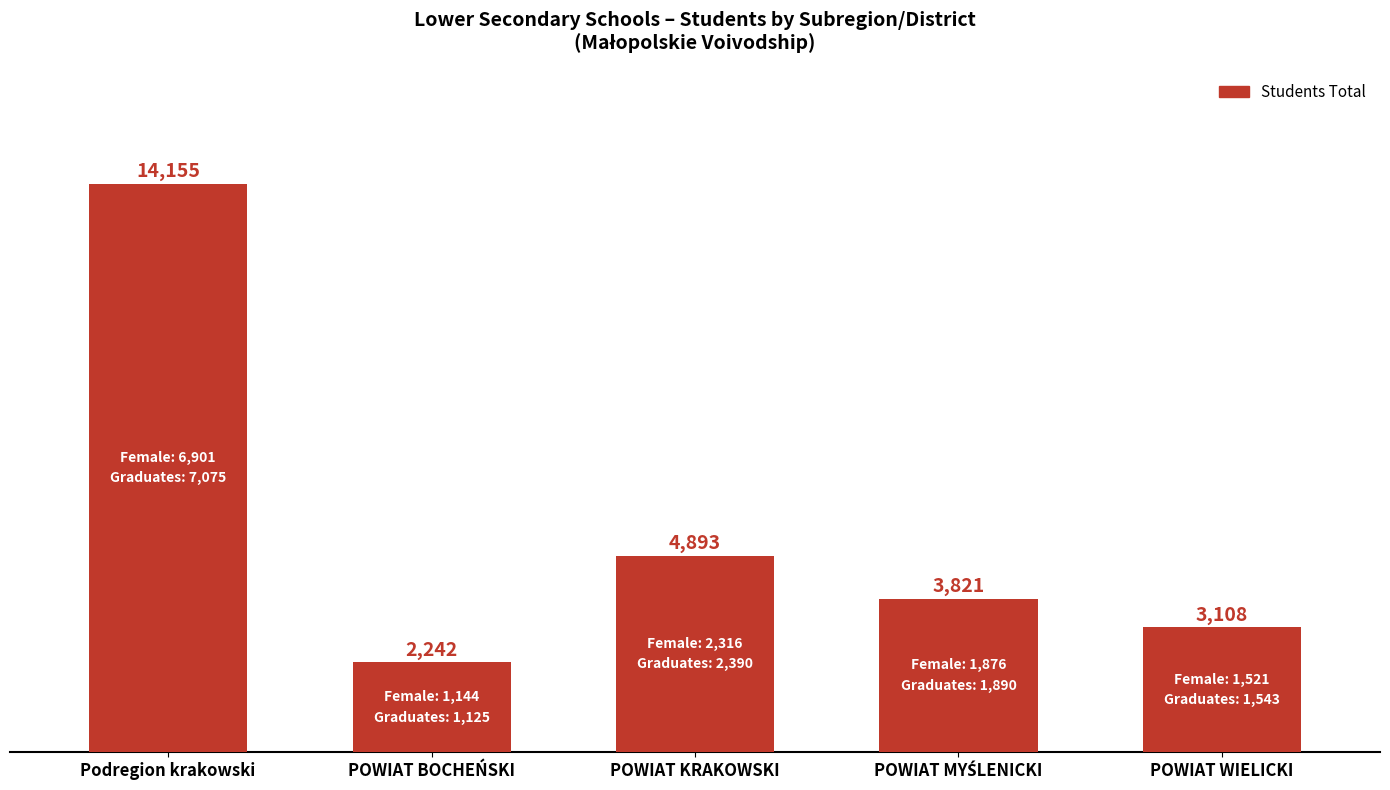

What is the label of the 5th bar from the right?

Podregion krakowski